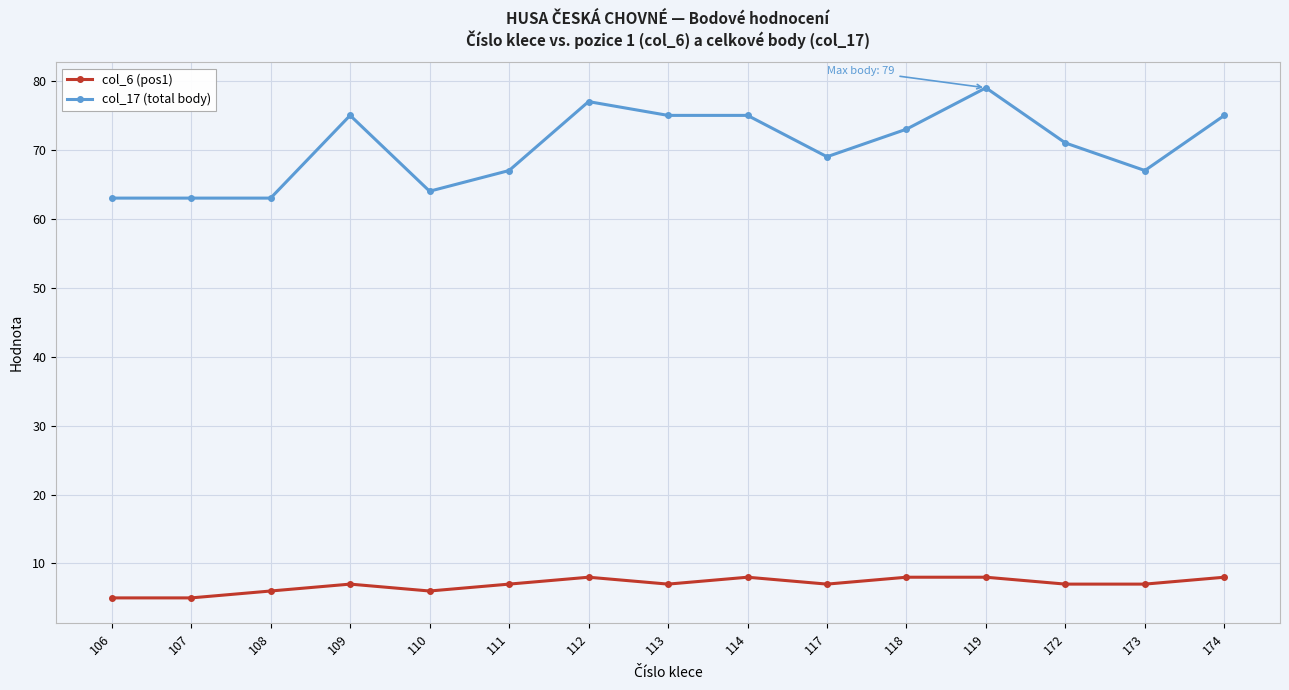

True or false: col_17 (total body) and col_6 (pos1) intersect in this chart.

False